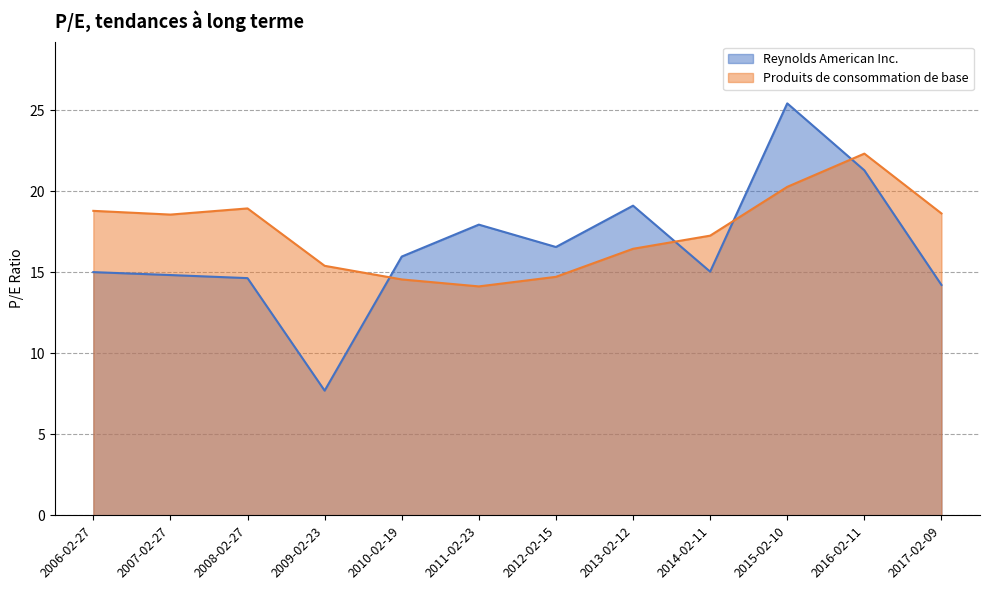

Between 2008-02-27 and 2014-02-11, which series saw the biggest shift?

Produits de consommation de base